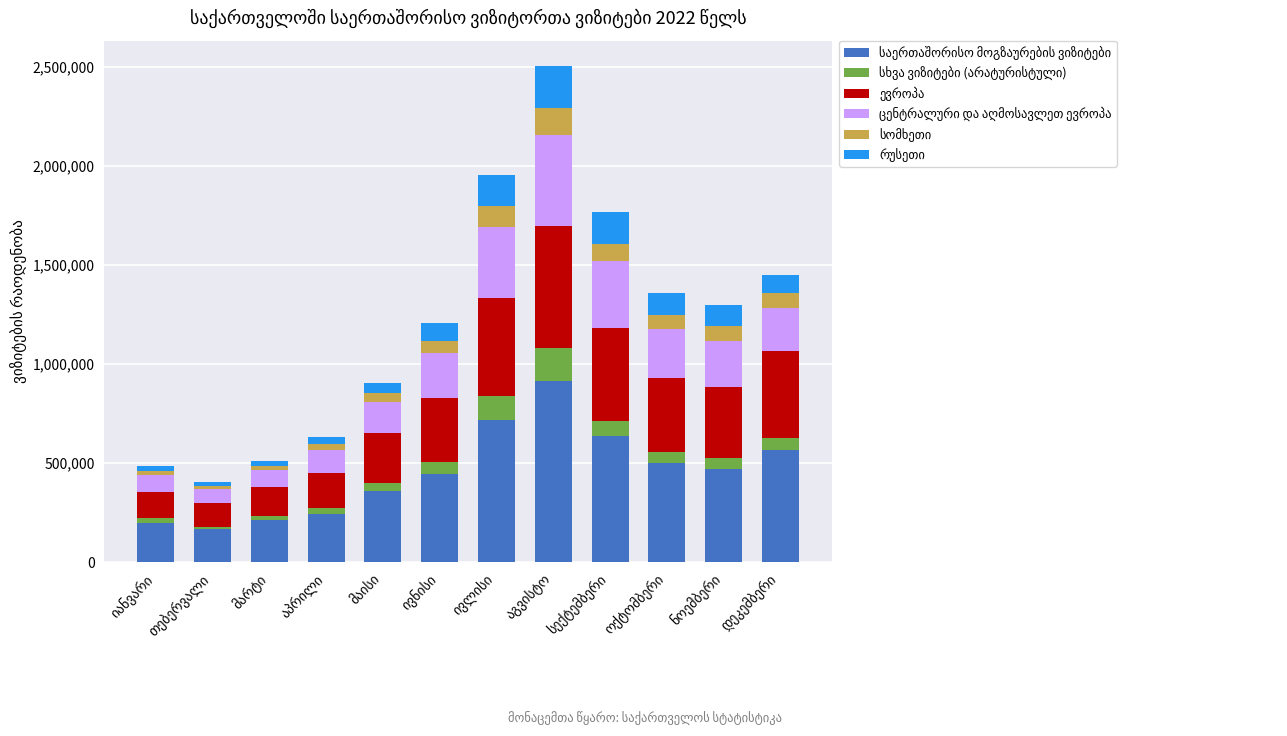

Are the bars grouped side by side (vs. stacked)?

No